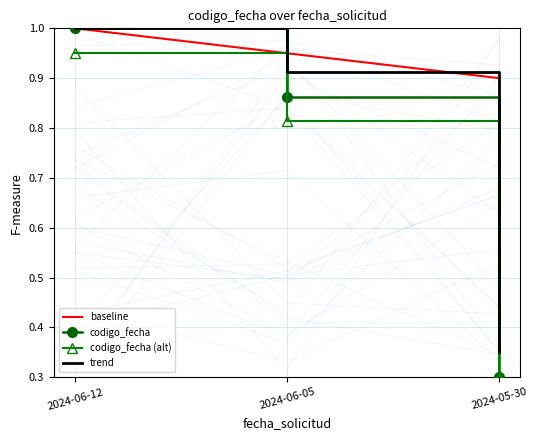

How many data points does each series have?

3